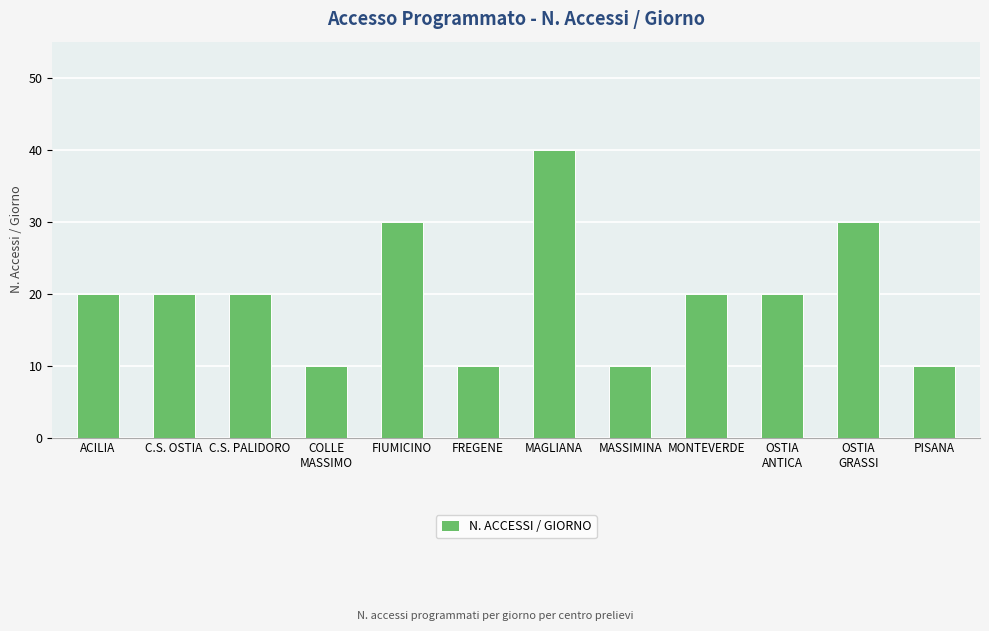

What is the average value?

20